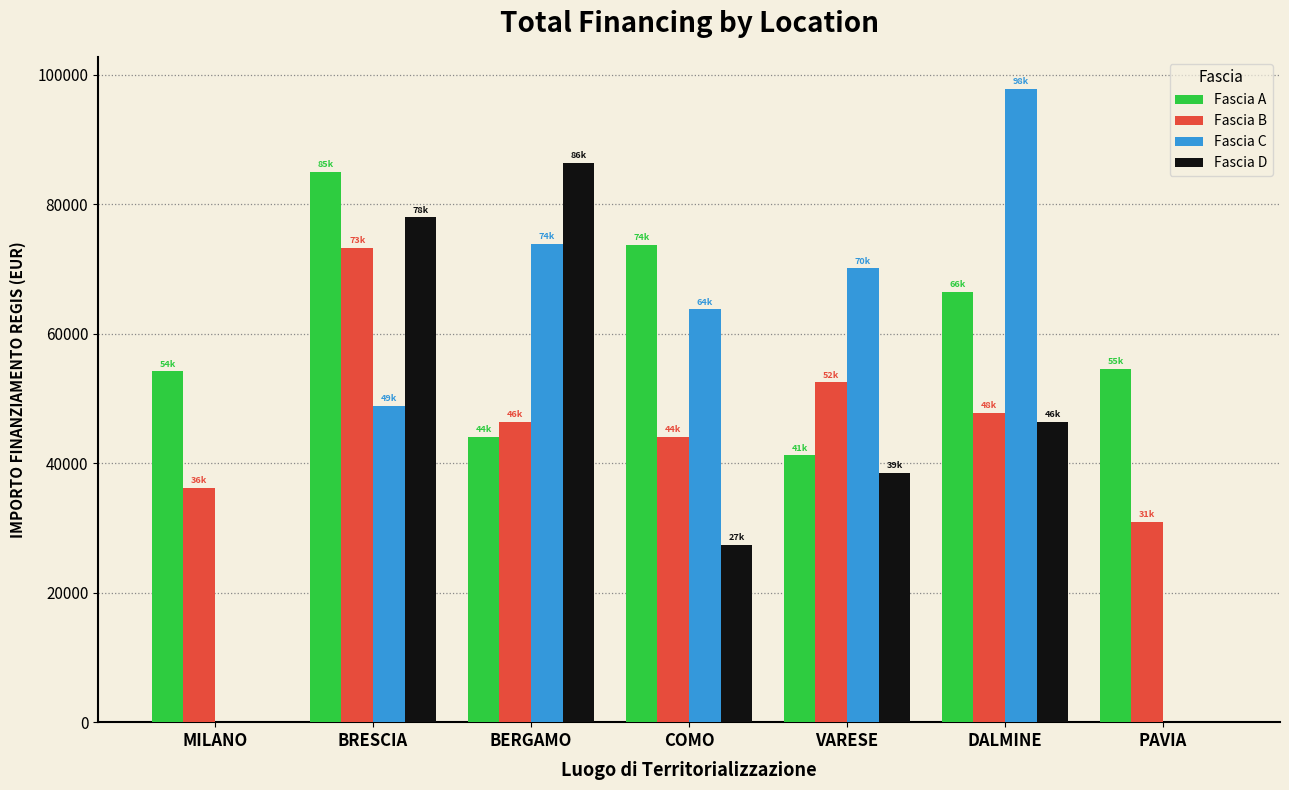

What are all the series names shown in the legend?

Fascia A, Fascia B, Fascia C, Fascia D